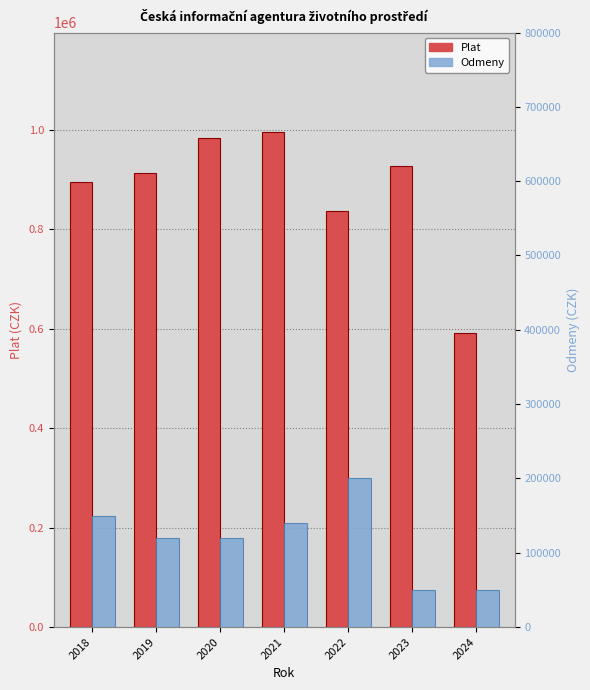

At how many categories does at least one series exceed 489863?

7